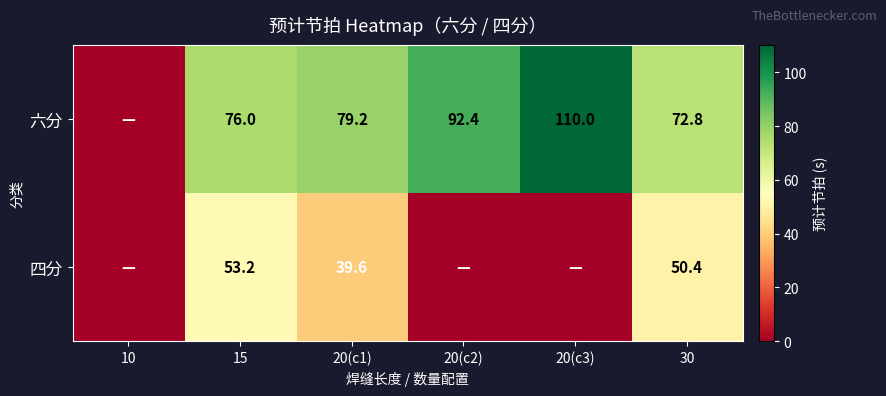

What is the total value across all series at 15?

129.2